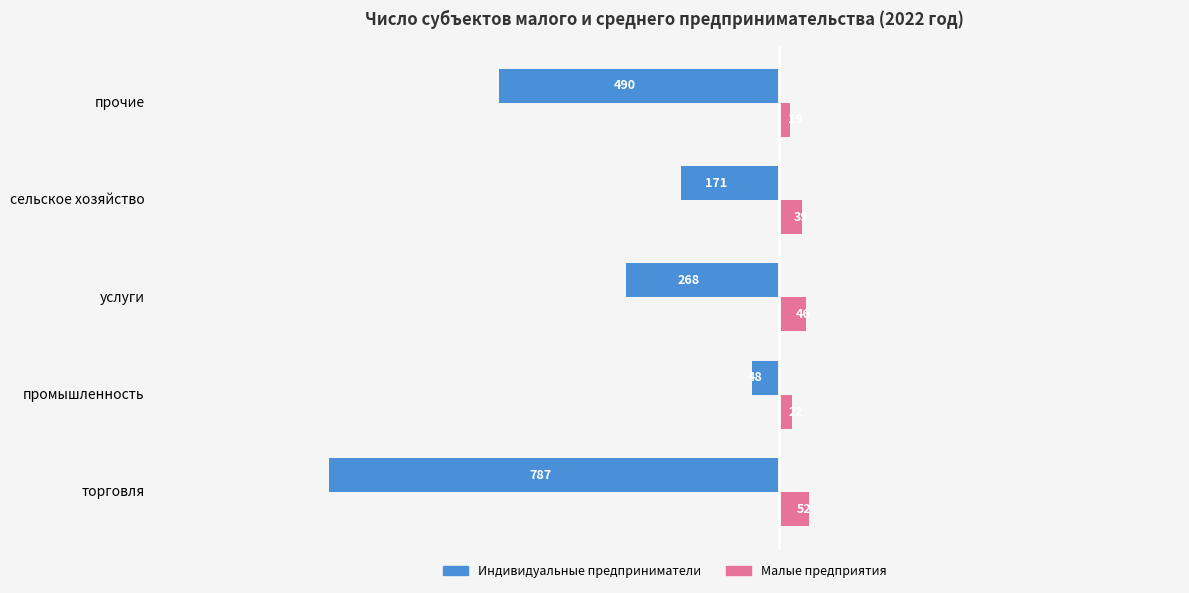

Which series has the largest total across all categories?

Малые предприятия